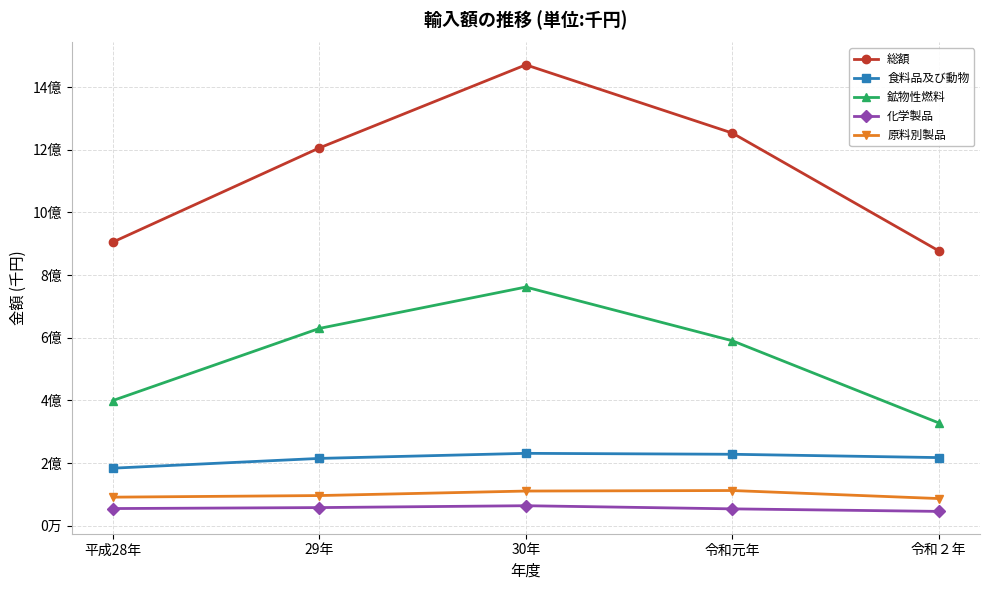

Which series changed the most between 29年 and 30年?

総額